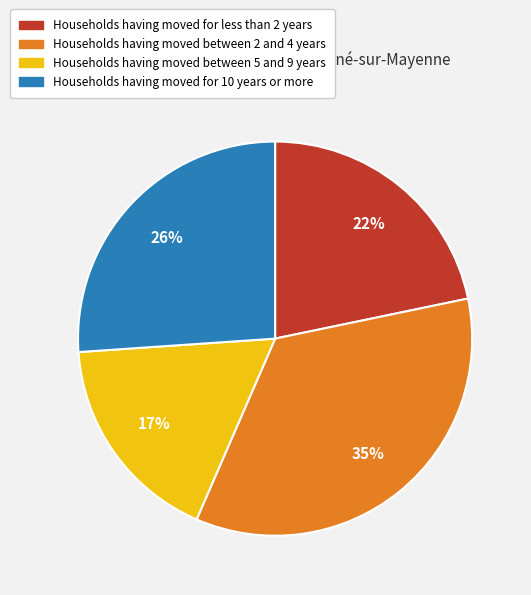

To the nearest percent, what is the average slice percentage?

25%